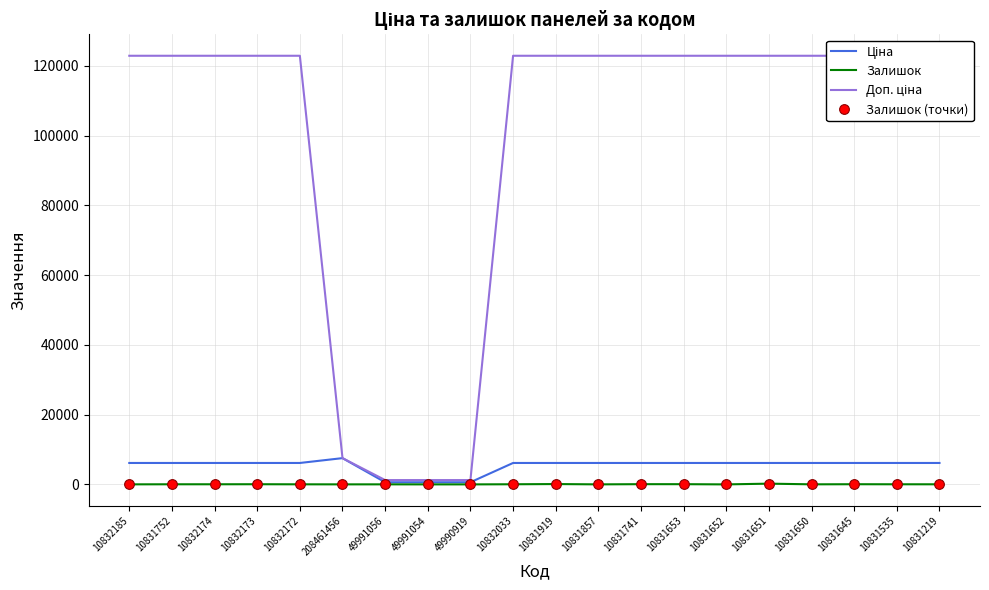

What is the label of the 10th point from the left?

10832033